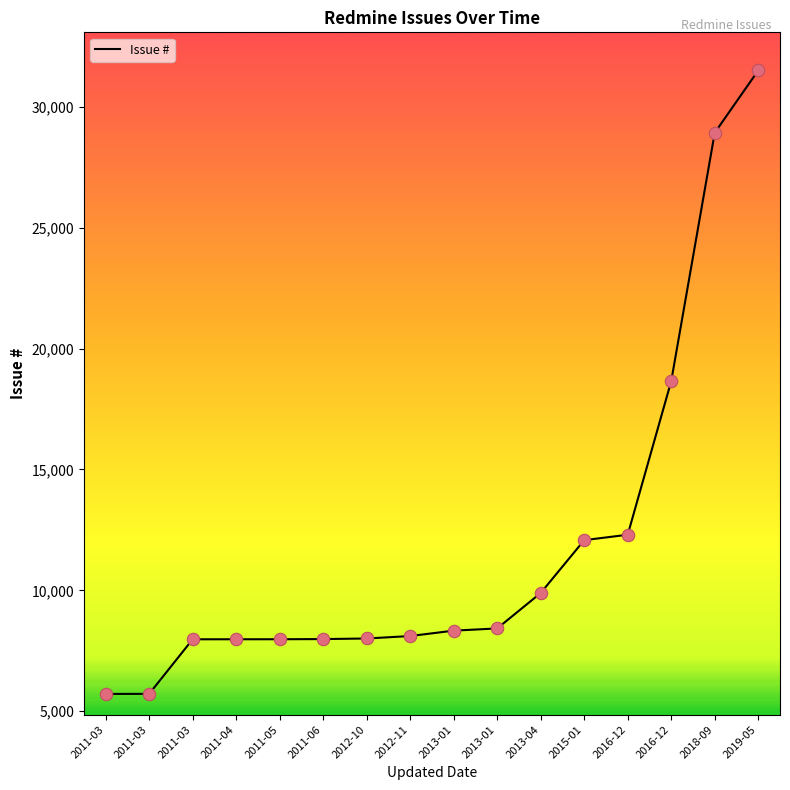

Is this an area chart (filled region under the line)?

No